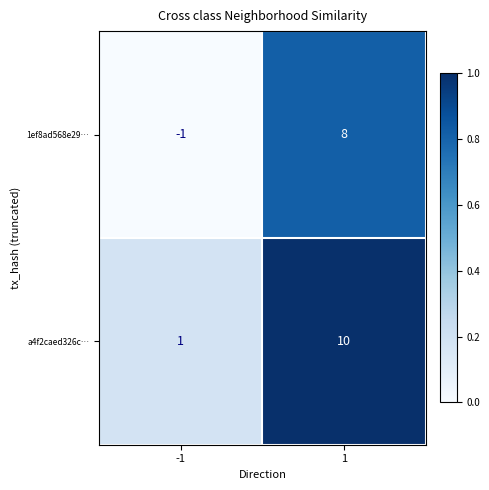

What is the sum of all 1ef8ad568e29… values?

7